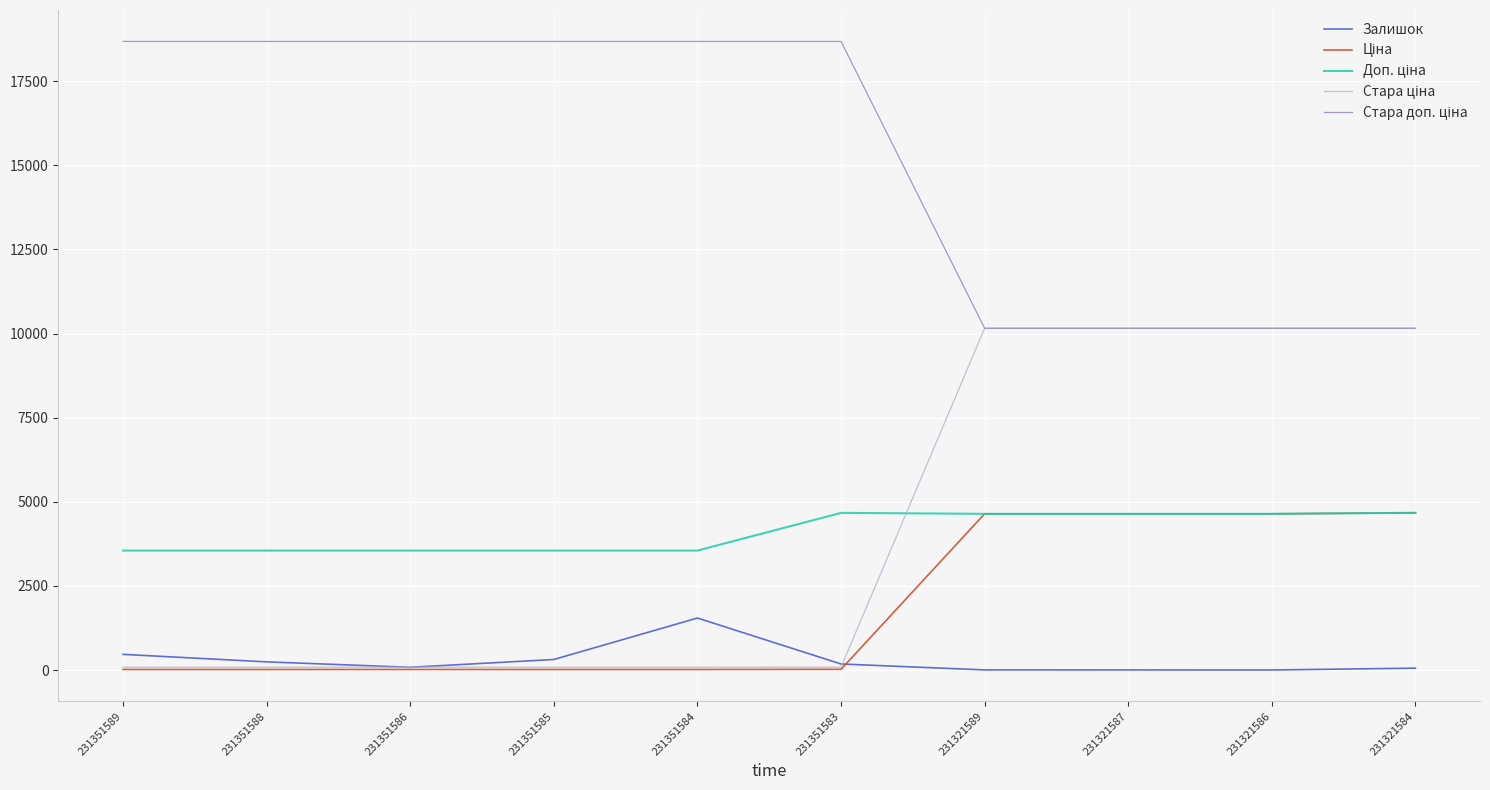

How many lines are shown in the chart?

5